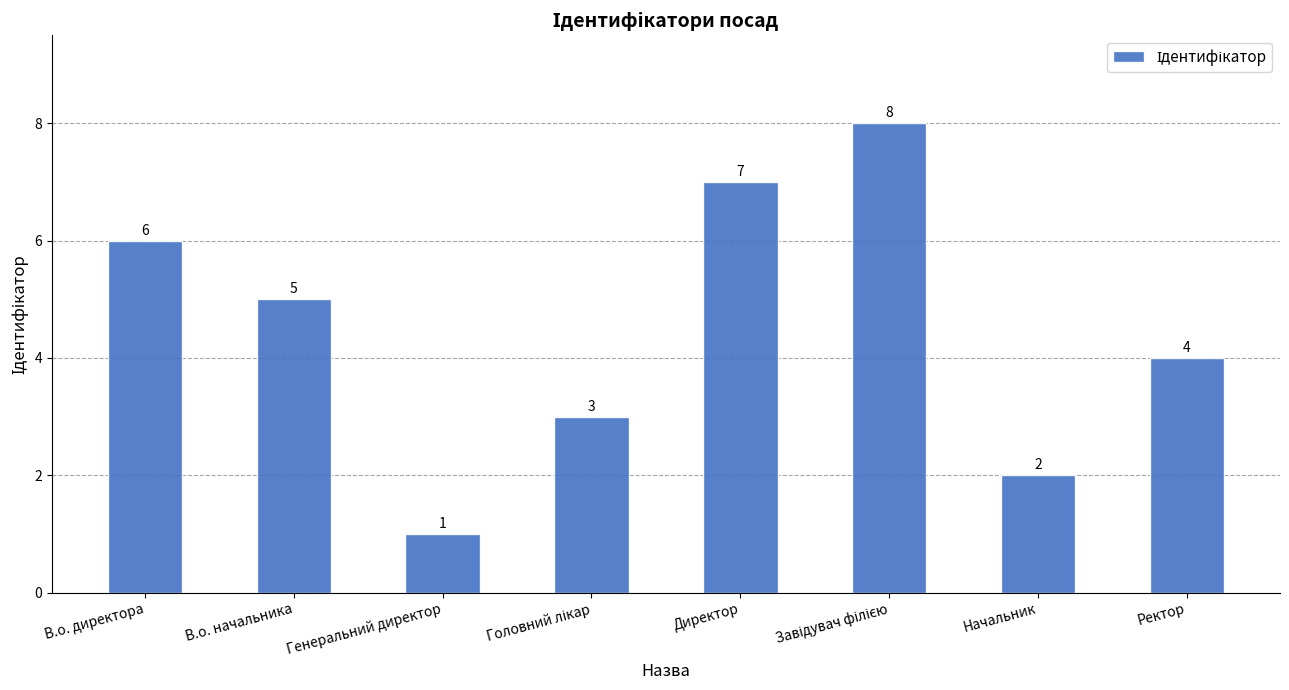

True or false: the data shows 3 at Директор.

False